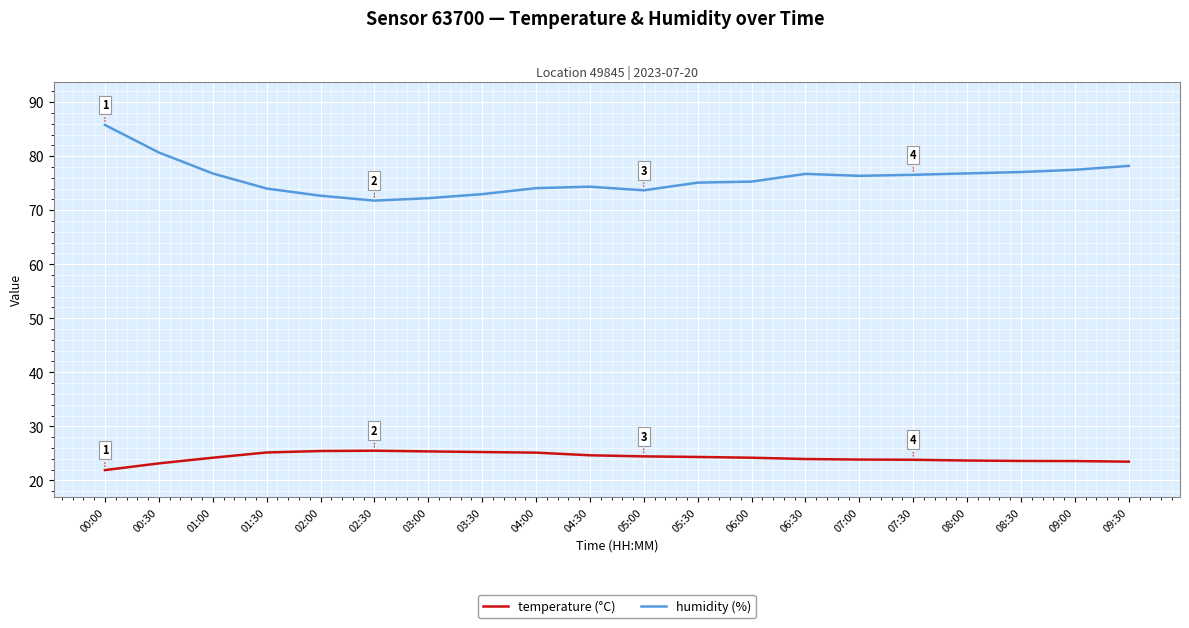

What value does the humidity (%) series have at 00:00?

85.8